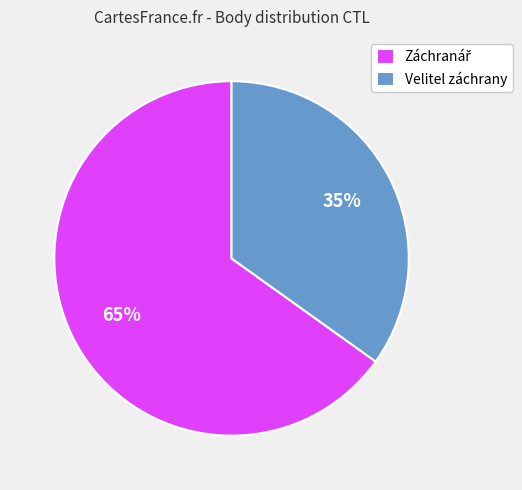

To the nearest percent, what is the average slice percentage?

50%